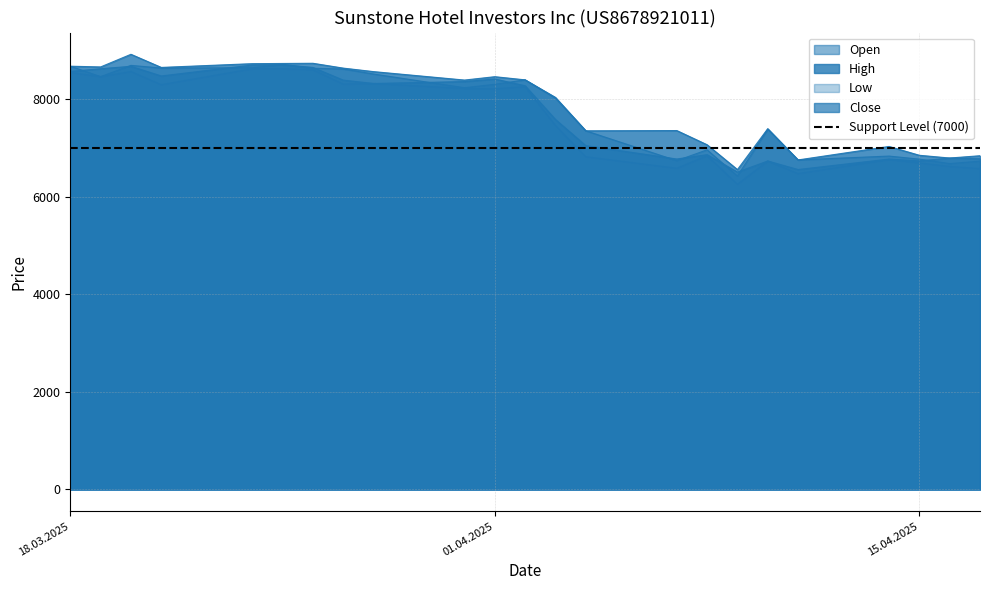

The Close series shows 10988 at 08.04.2025. True or false?

False